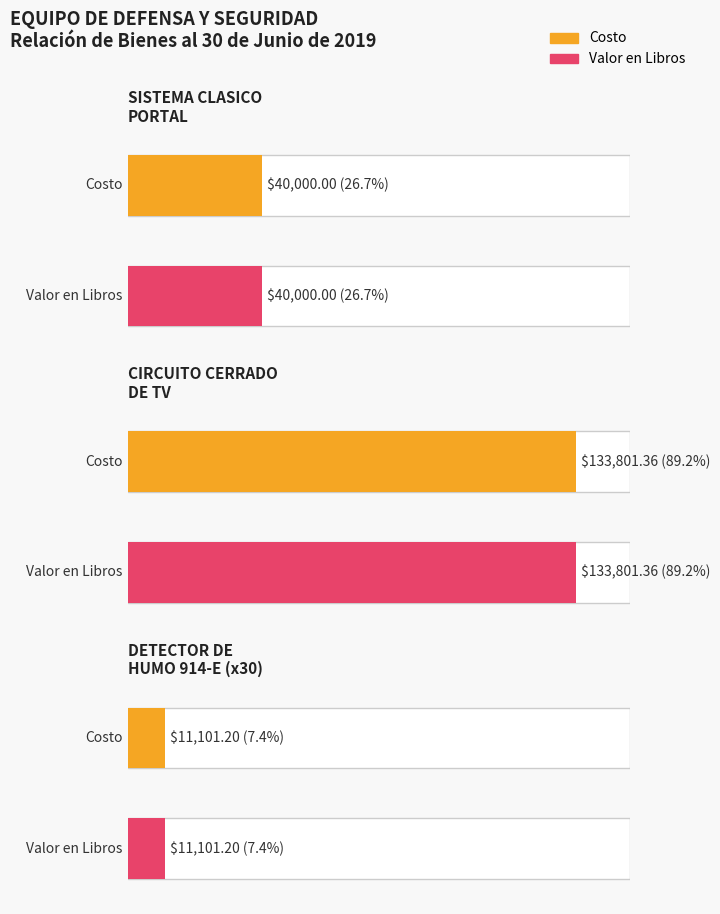

How many bars are there in each group?

2